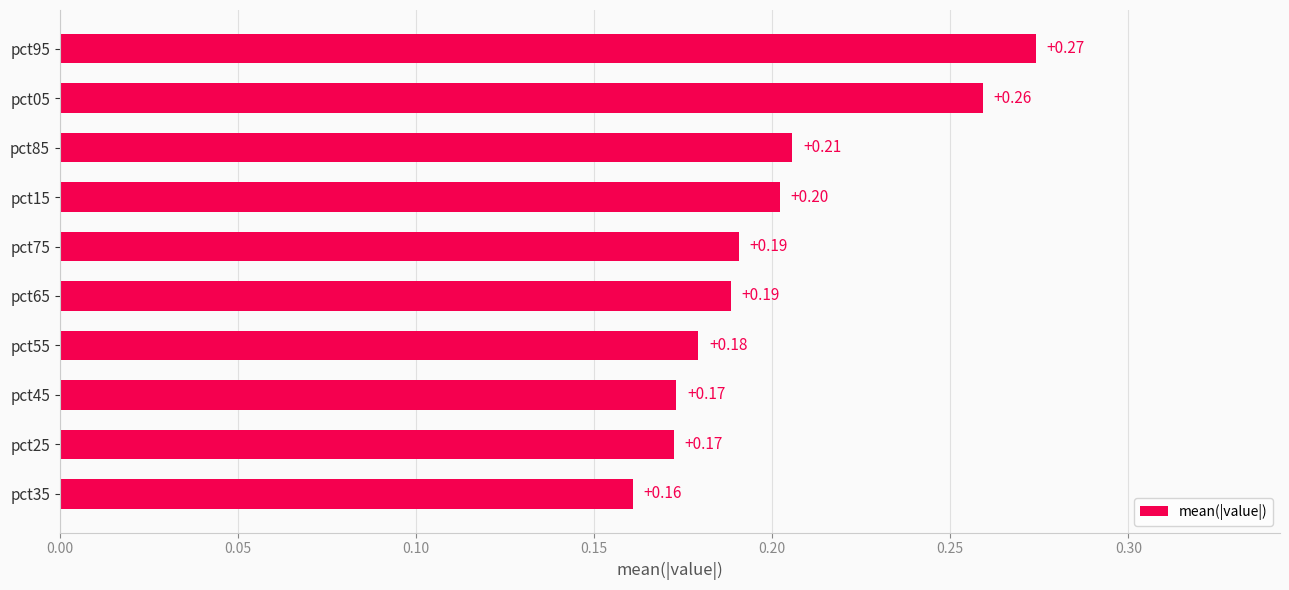

What is the change in value from pct15 to pct95?

+0.1